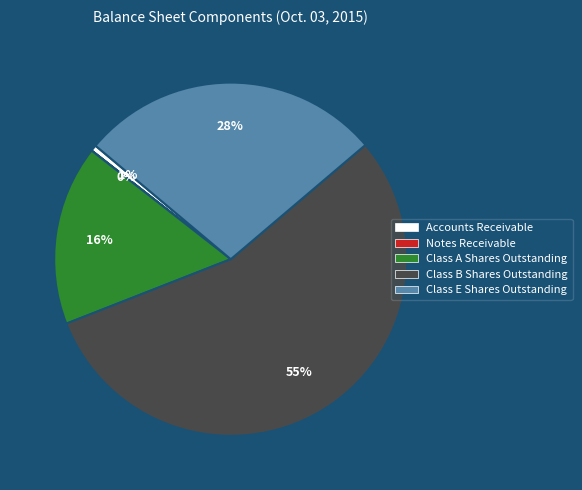

Which slice is the largest?

Class B Shares Outstanding